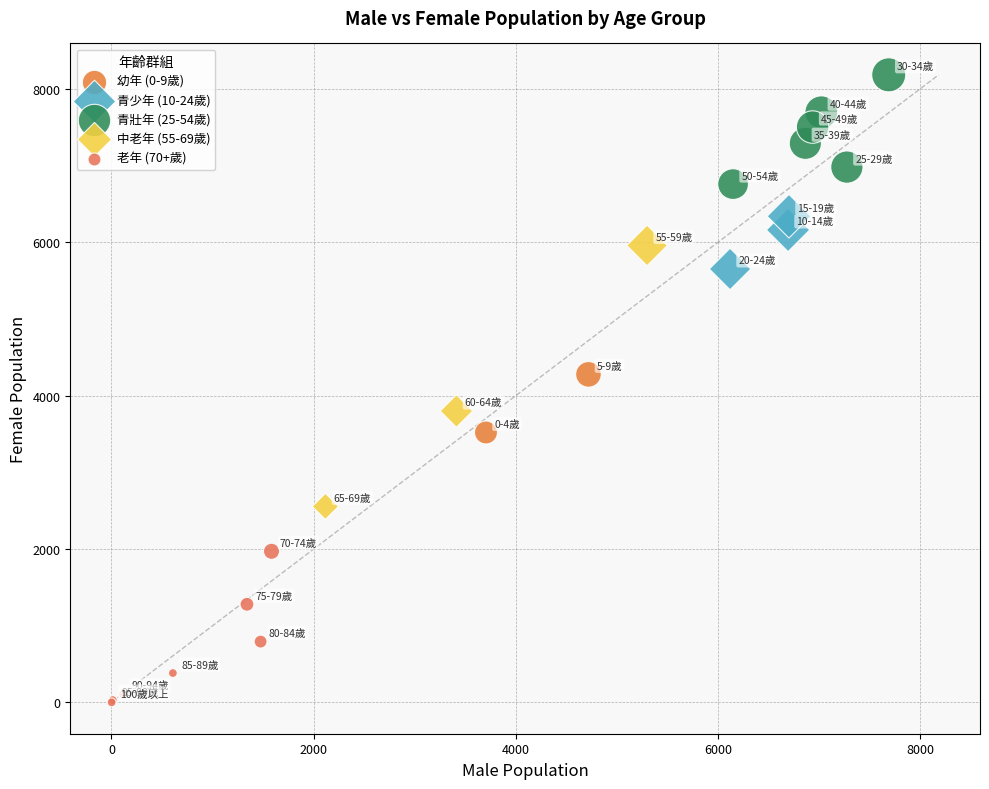

Which series has the widest spread of Y values?

中老年 (55-69歲)